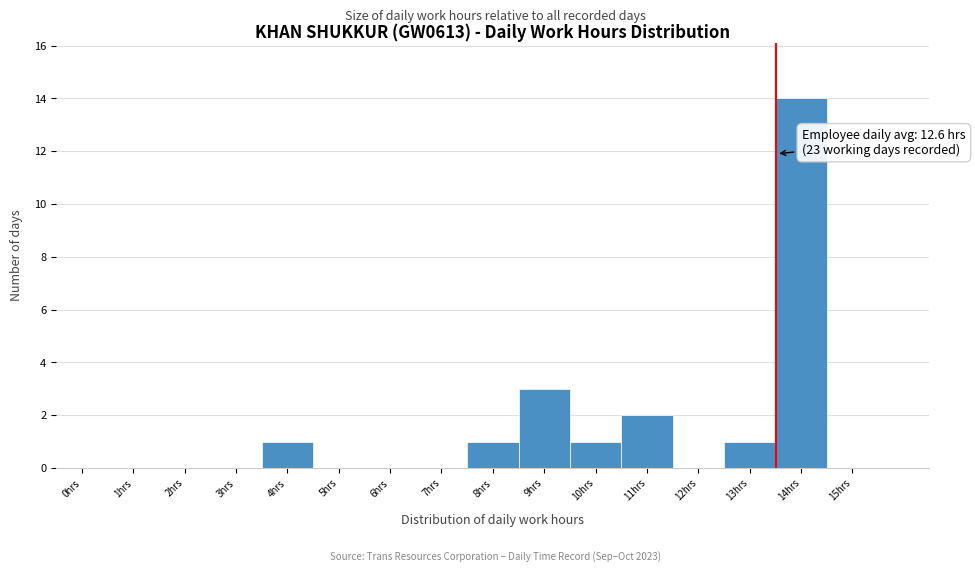

Reading left to right, what are all the values shown in this chart?

0hrs=0	1hrs=0	2hrs=0	3hrs=0	4hrs=1	5hrs=0	6hrs=0	7hrs=0	8hrs=1	9hrs=3	10hrs=1	11hrs=2	12hrs=0	13hrs=1	14hrs=14	15hrs=0